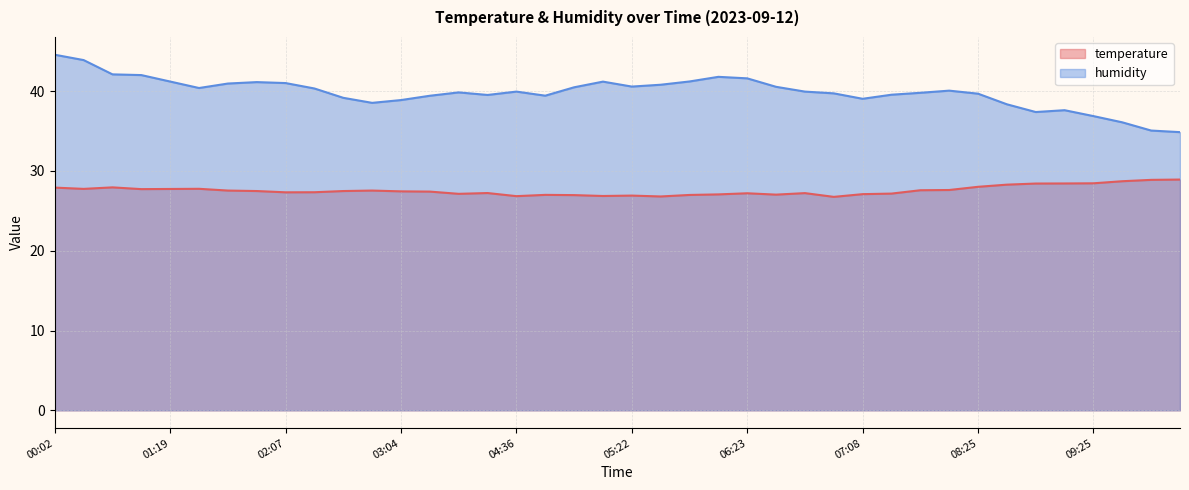

What is the lowest value of the temperature series?

26.8